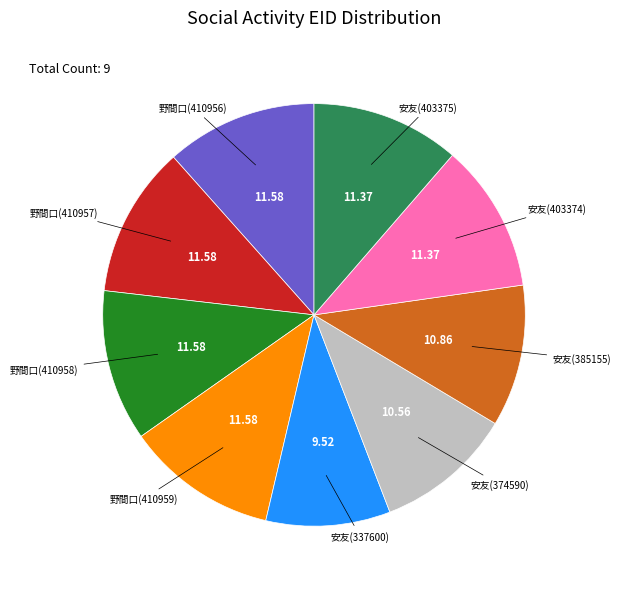

How many segments does this pie chart have?

9